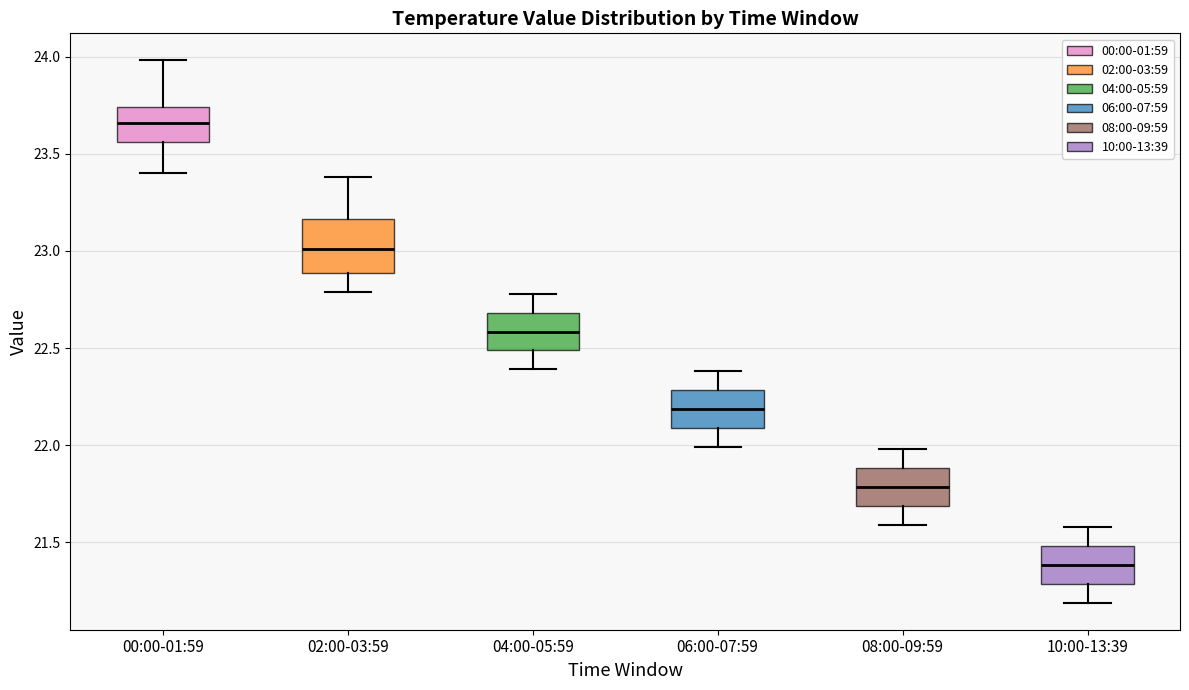

Reading left to right, read every box against the y-axis: the position of its median line, the range the box covers, and the ends of its whiskers. The values are not printed on the chart, so give them approximately, as read against the axis.

00:00-01:59: median 23.65, box 23.55 to 23.75, whiskers 23.40 to 24.00
02:00-03:59: median 23.00, box 22.90 to 23.15, whiskers 22.80 to 23.40
04:00-05:59: median 22.60, box 22.50 to 22.70, whiskers 22.40 to 22.80
06:00-07:59: median 22.20, box 22.10 to 22.30, whiskers 22.00 to 22.40
08:00-09:59: median 21.80, box 21.70 to 21.90, whiskers 21.60 to 22.00
10:00-13:39: median 21.40, box 21.30 to 21.50, whiskers 21.20 to 21.60